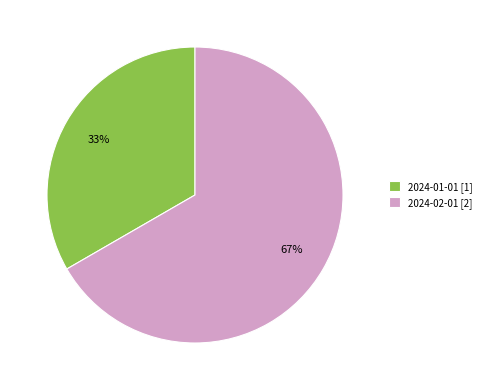

Does 2024-02-01 account for over 50% of the chart?

Yes